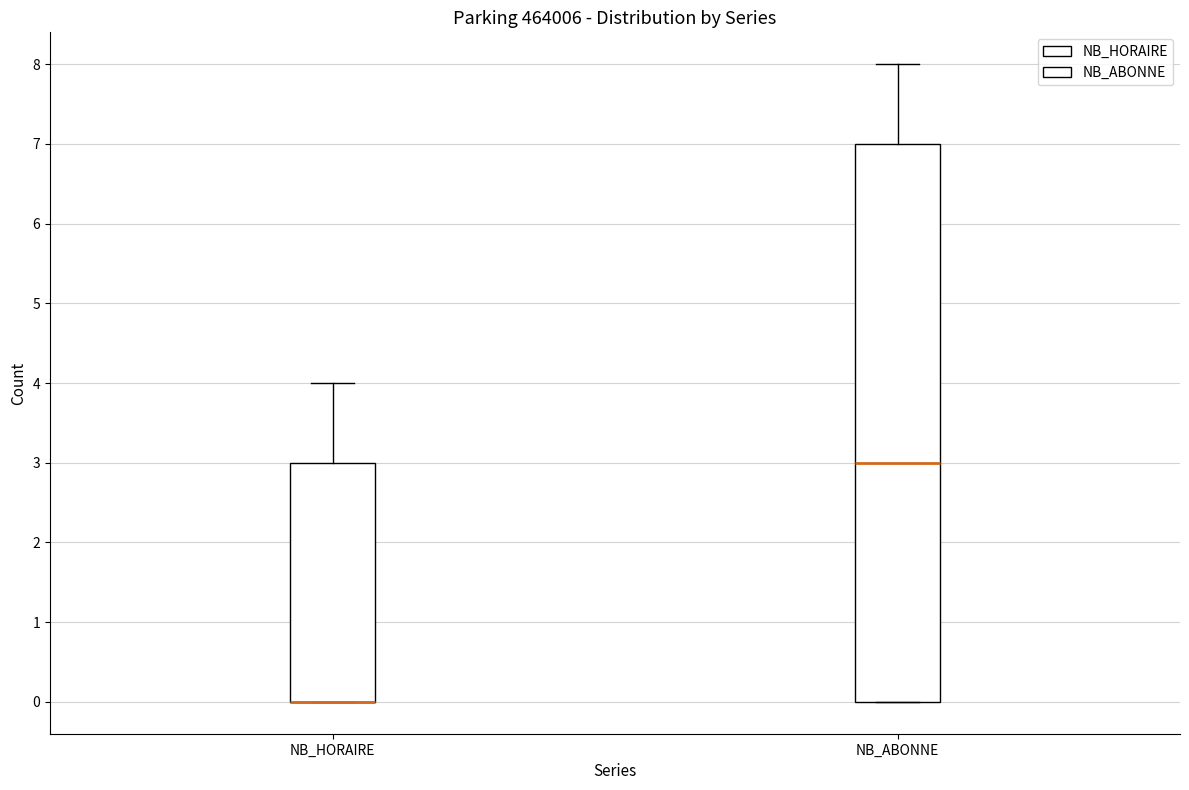

Which box is the tallest, from its lower edge to its upper edge?

NB_ABONNE